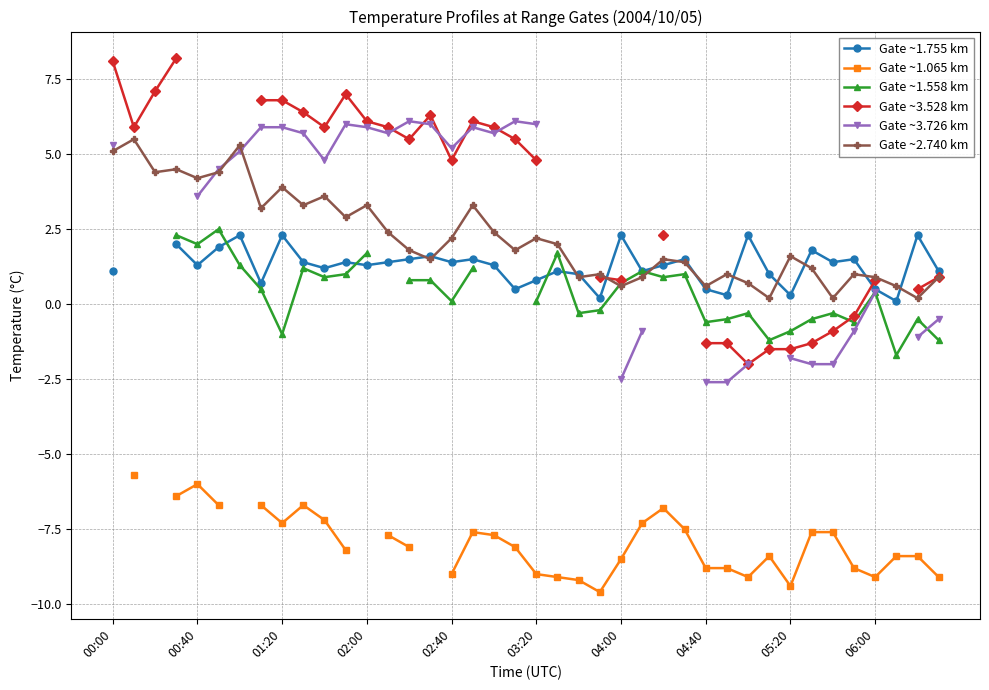

What is the value of the Gate ~1.065 km point at the 34th from the left?

-7.6